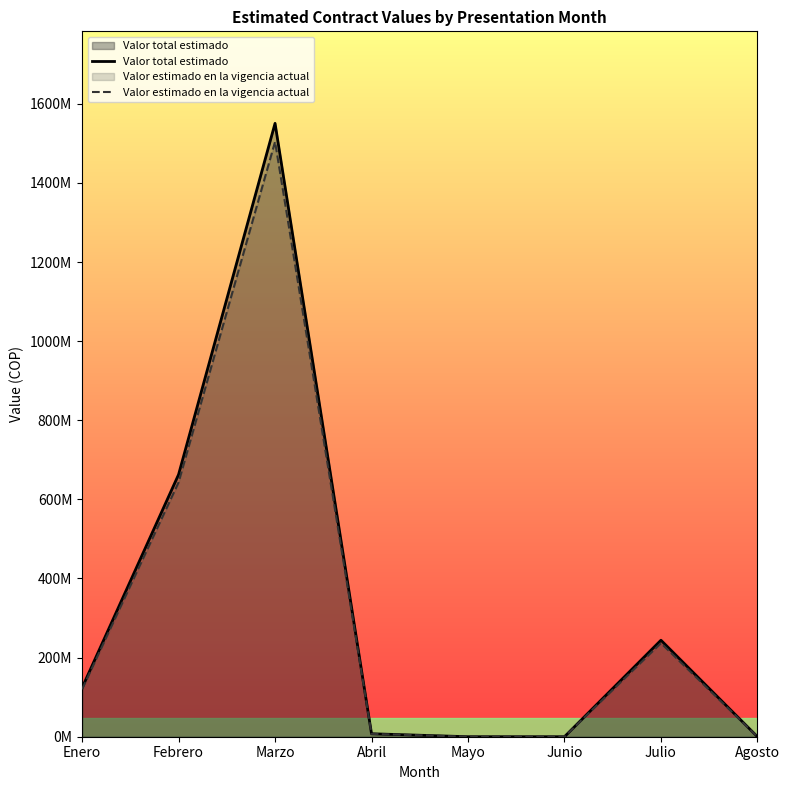

Reading left to right, transcribe all the data shown in this chart.

Valor total estimado: Enero=123709764.0	Febrero=662714294.0	Marzo=1550544074.0	Abril=7490000.0	Mayo=0.0	Junio=0.0	Julio=243937526.0	Agosto=0.0
Valor estimado en la vigencia actual: Enero=119998471.1	Febrero=642832865.2	Marzo=1504027751.8	Abril=7265300.0	Mayo=0.0	Junio=0.0	Julio=236619400.2	Agosto=0.0